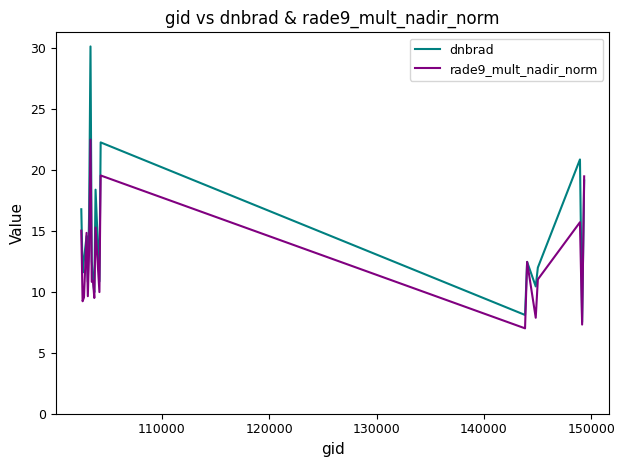

What is the lowest value of the dnbrad series?

7.5